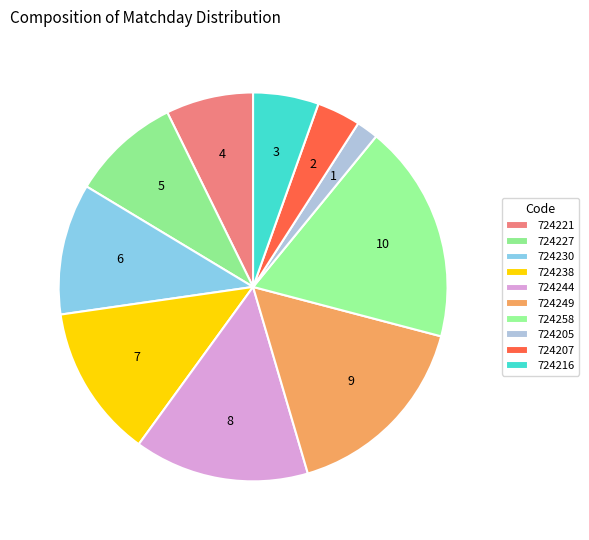

To the nearest percent, what portion does 724249 represent?

16%